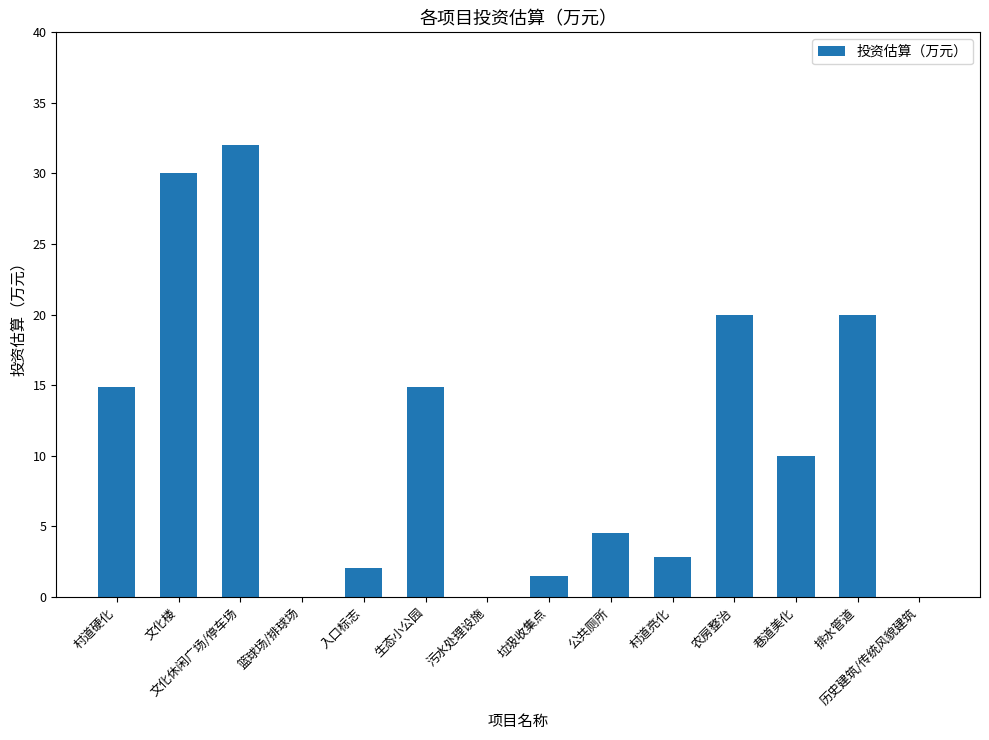

Are the bars horizontal?

No